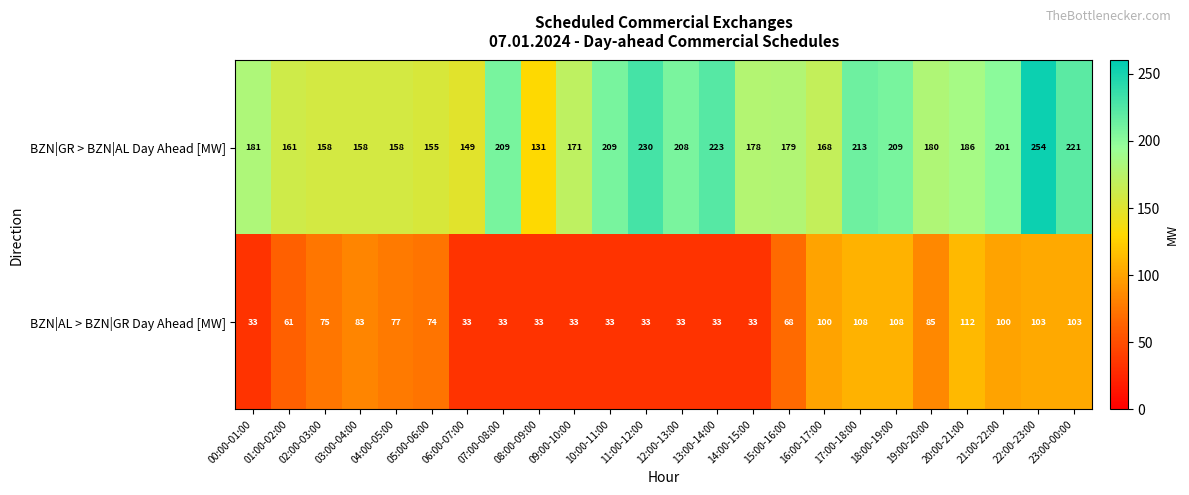

List the series in order of their overall mean, lowest first.

BZN|AL > BZN|GR Day Ahead [MW], BZN|GR > BZN|AL Day Ahead [MW]